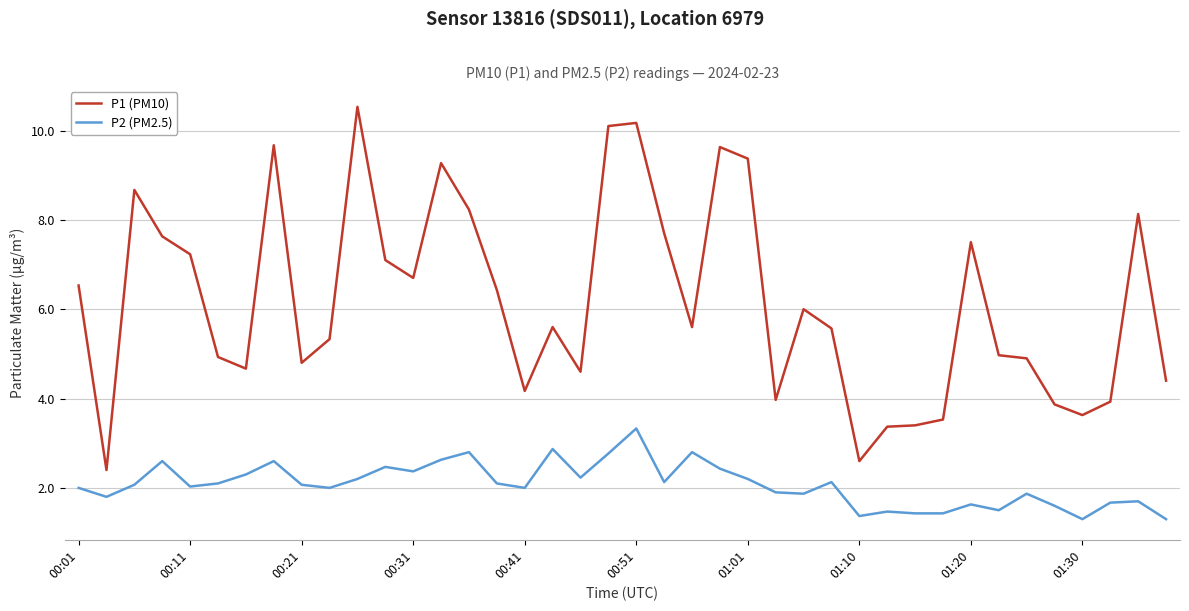

Which series has the largest total across all categories?

P1 (PM10)